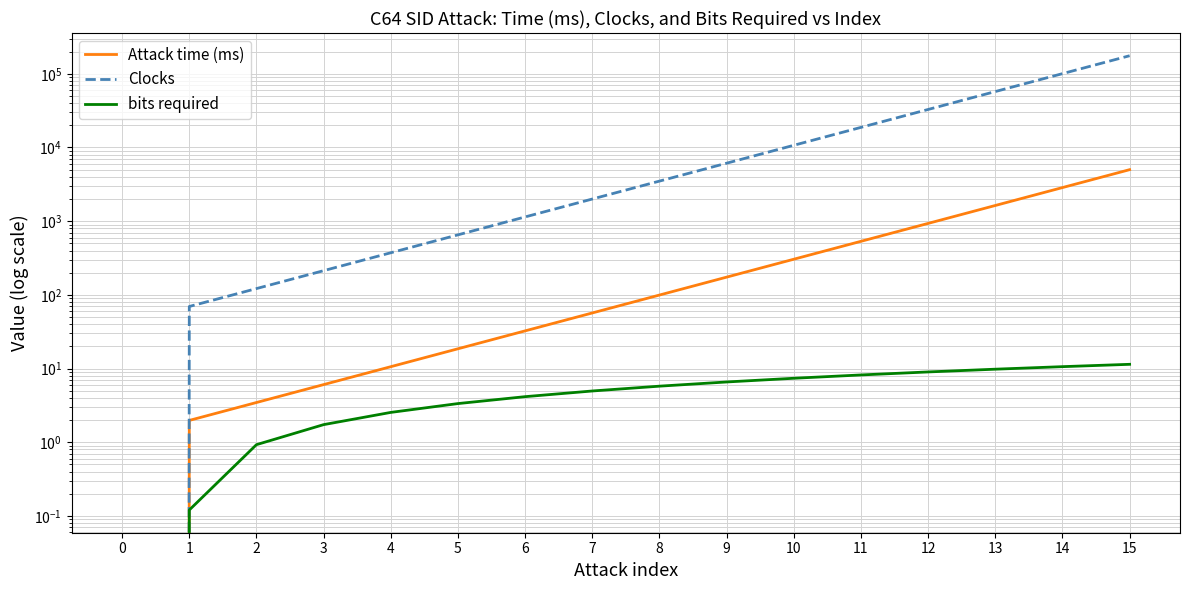

Which series has the widest spread of values?

Clocks